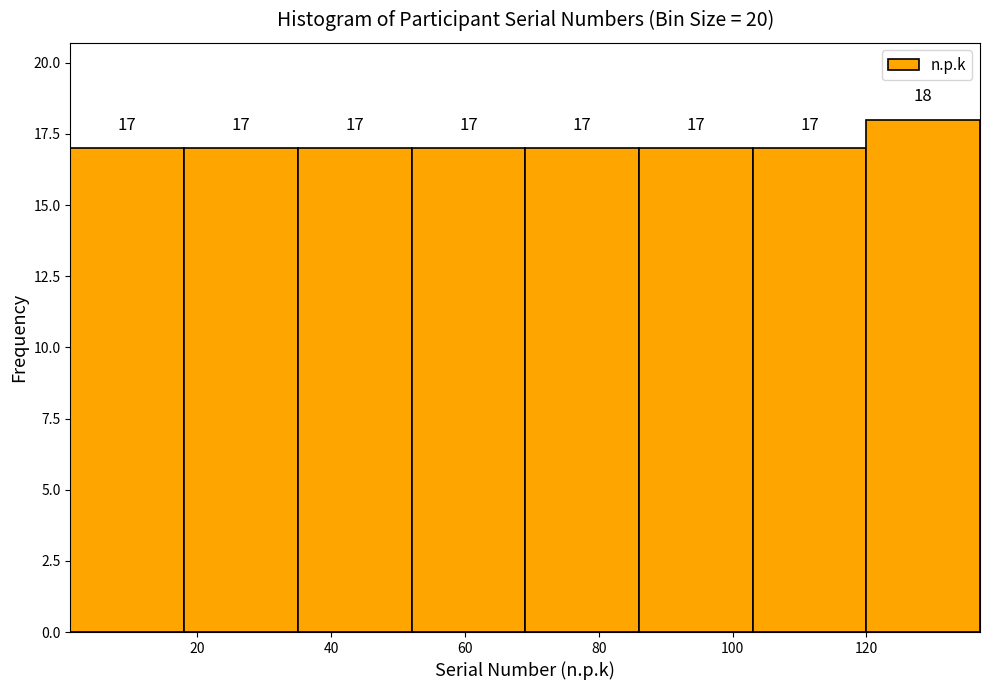

What is the height of the bar covering 35 to 52 on the x-axis? The bar edges are not printed on the chart, so give them approximately, as read against the axis.

17